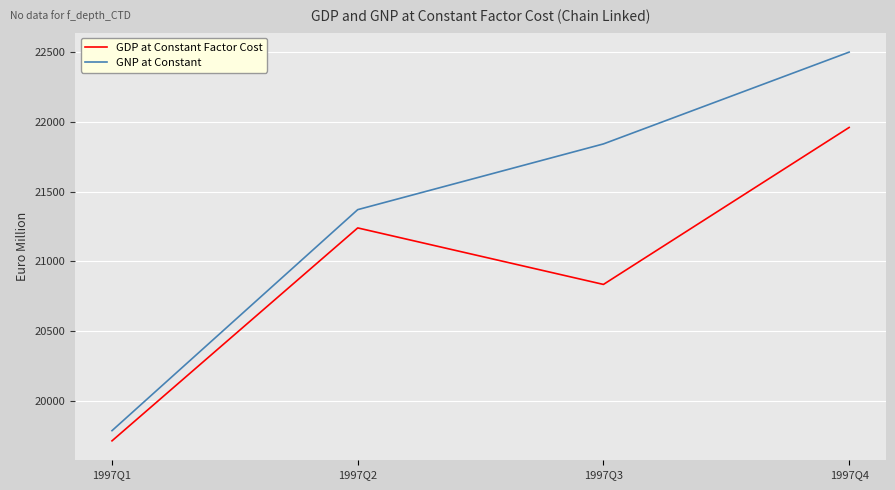

Rank the categories by GDP at Constant Factor Cost value from lowest to highest.

1997Q1, 1997Q3, 1997Q2, 1997Q4